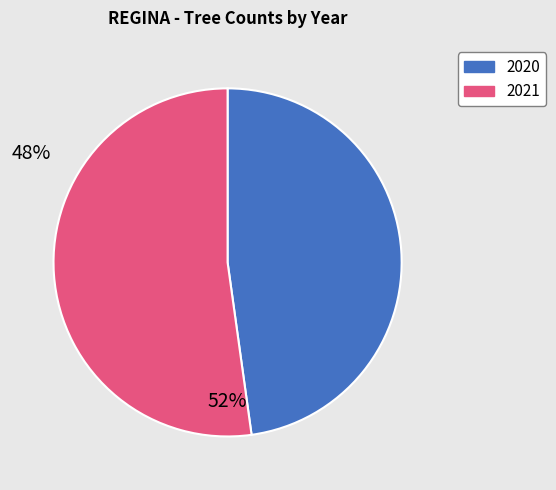

Is there any slice that represents more than half of the pie?

Yes